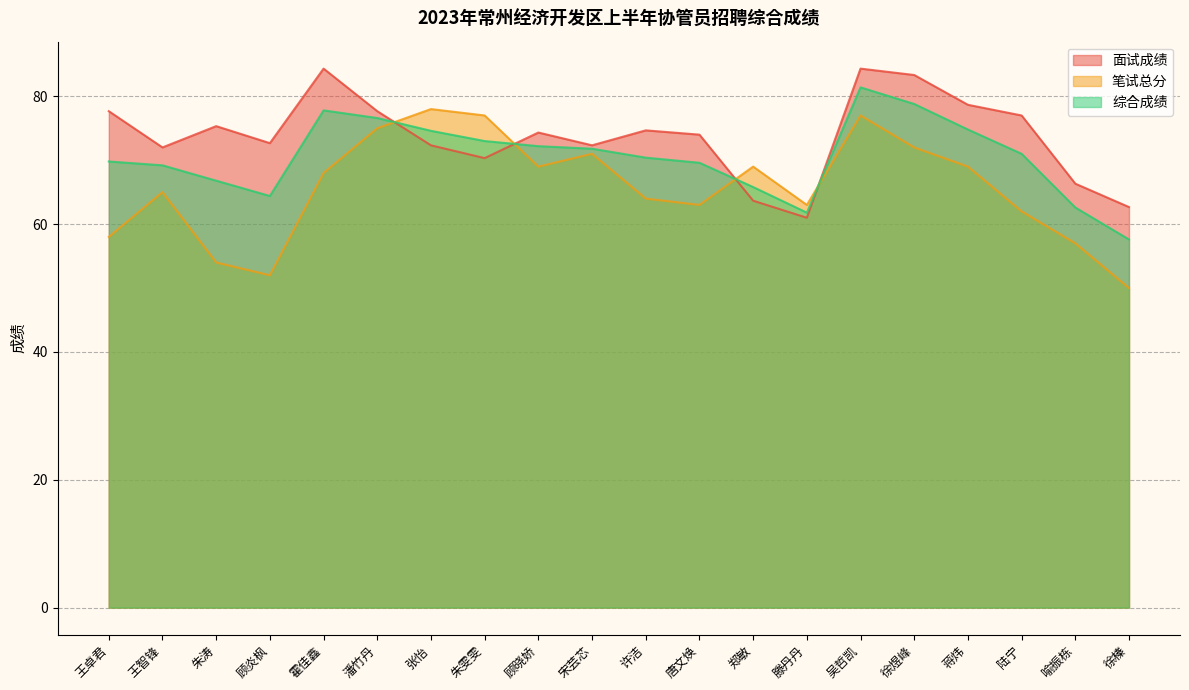

Where is the first local minimum for 笔试总分?

顾炎枫